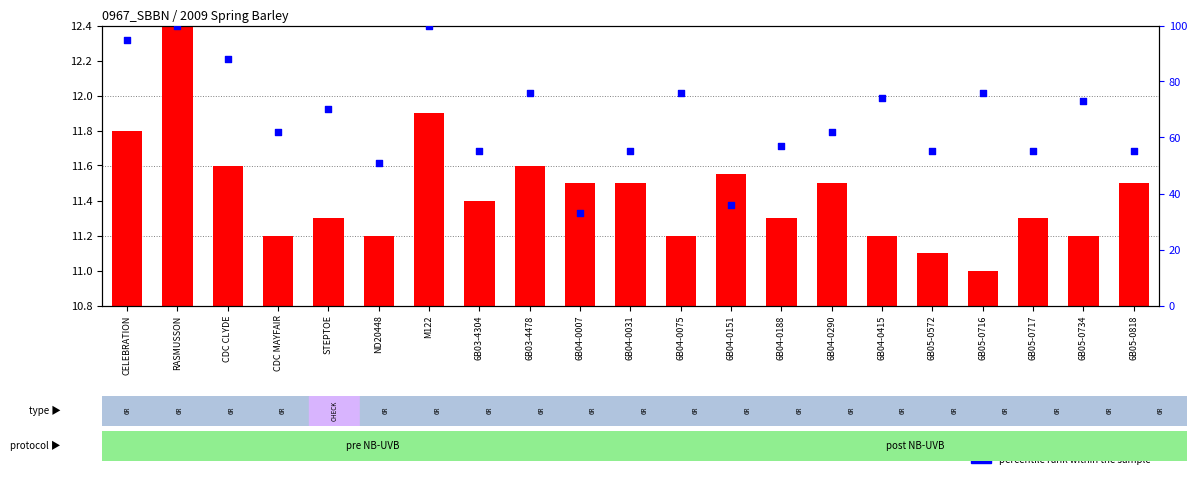

Which series reaches the minimum Y coordinate?

transformed Count